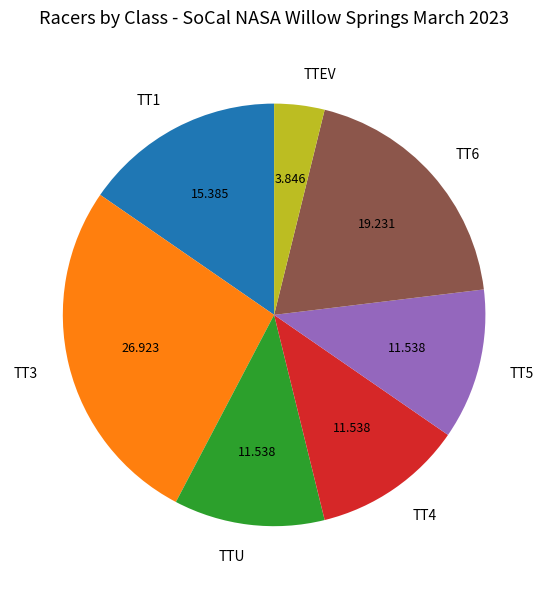

True or false: TTU accounts for 12% of the total.

True